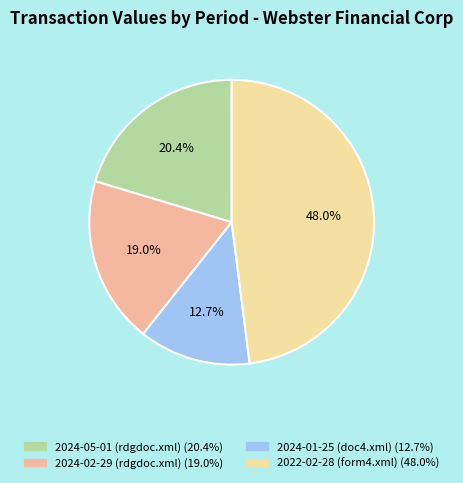

How many segments does this pie chart have?

4